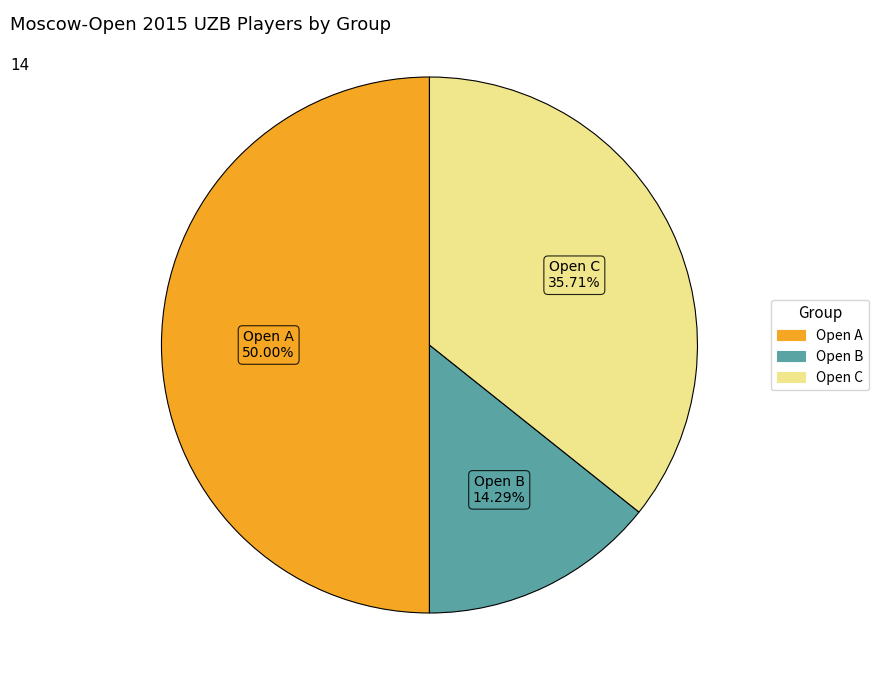

Is the sum of Open C and Open A greater than half?

Yes